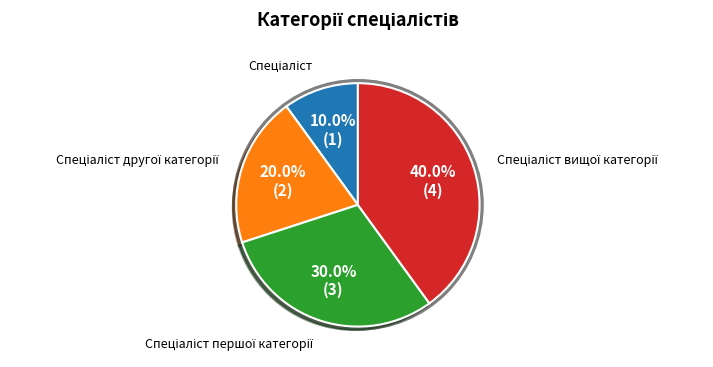

How many segments does this pie chart have?

4